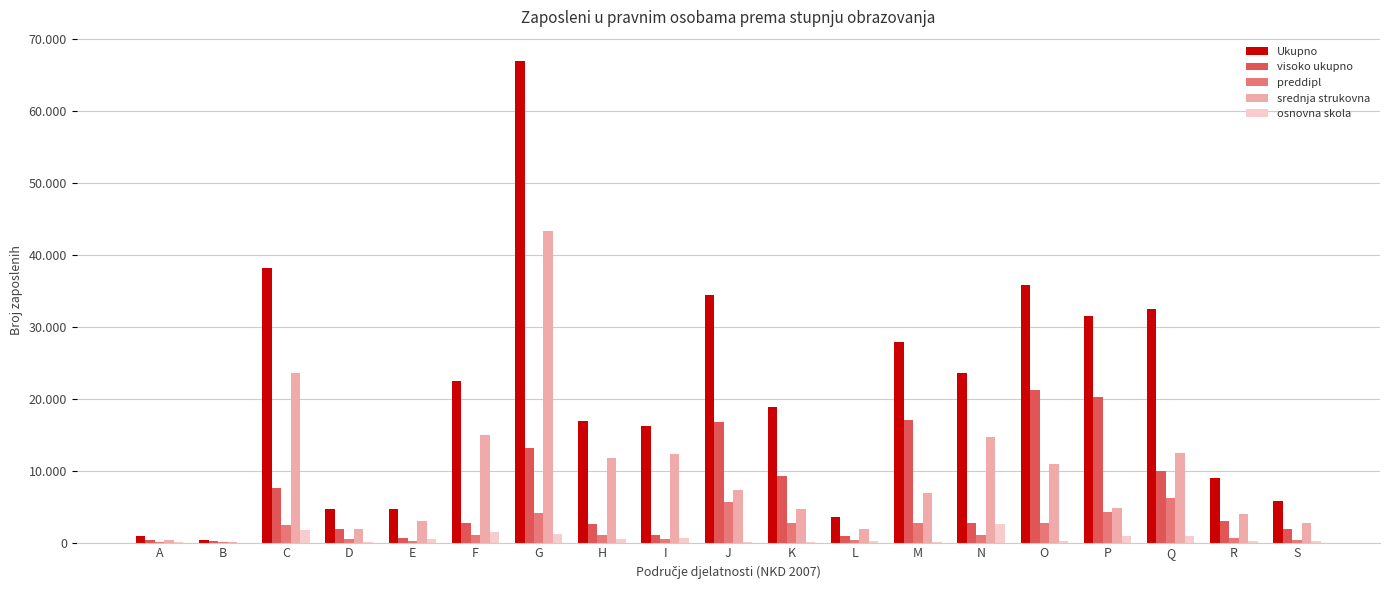

What are all the series names shown in the legend?

Ukupno, visoko ukupno, preddipl, srednja strukovna, osnovna skola